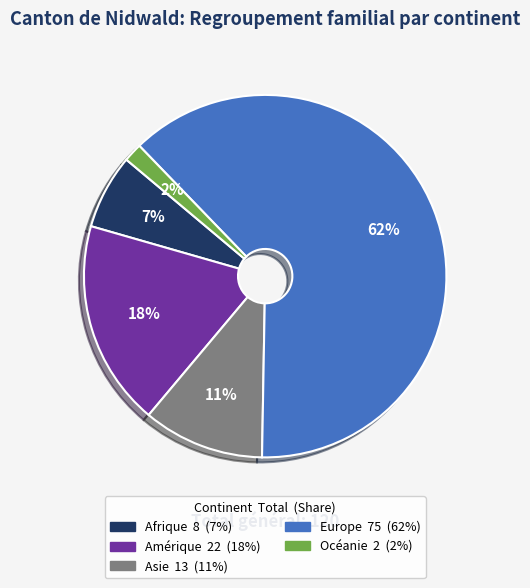

Is the sum of Asie and Amérique greater than half?

No